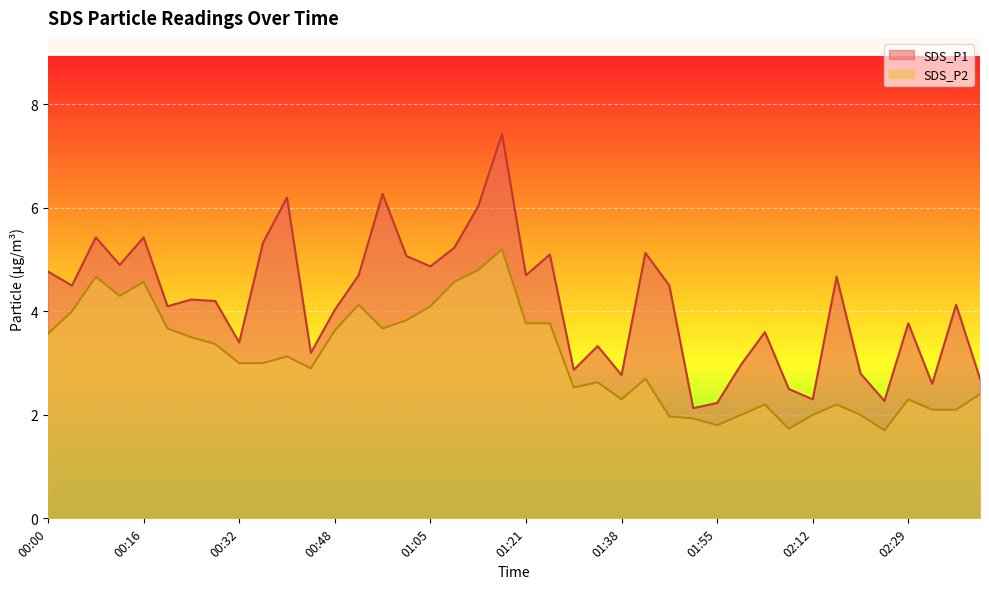

Where is the first local maximum for SDS_P2?

00:08